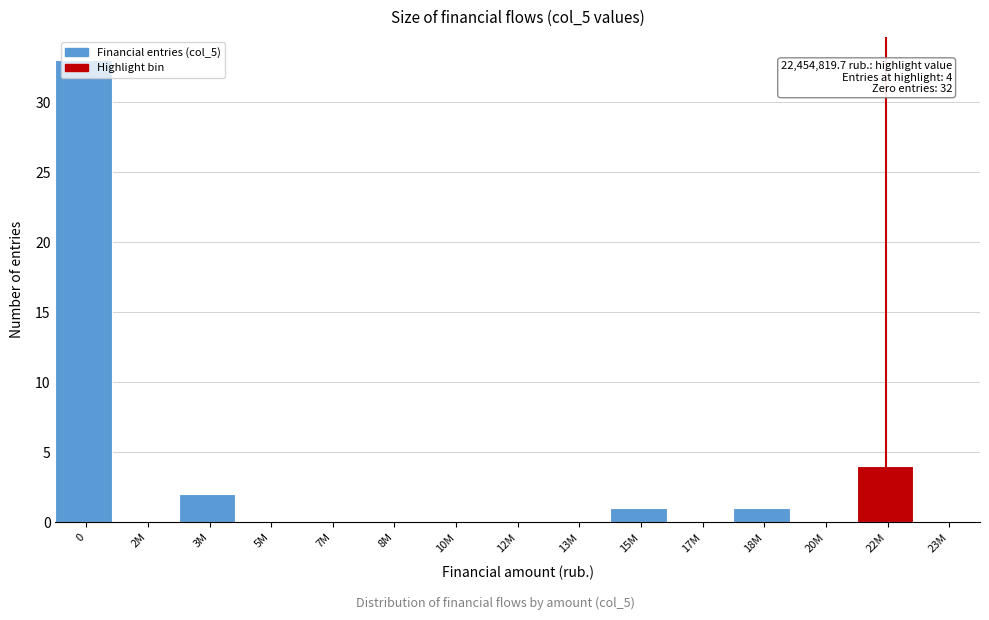

What is the change in value from 0 to 8M?

-33